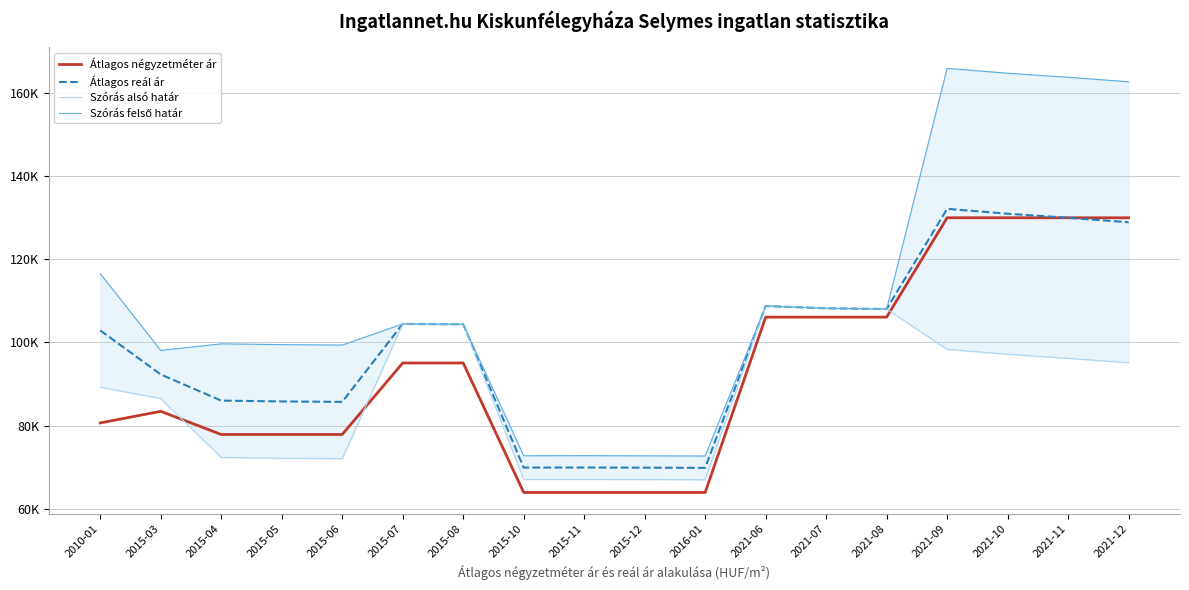

True or false: Átlagos négyzetméter ár and Szórás felső határ cross at least once.

False